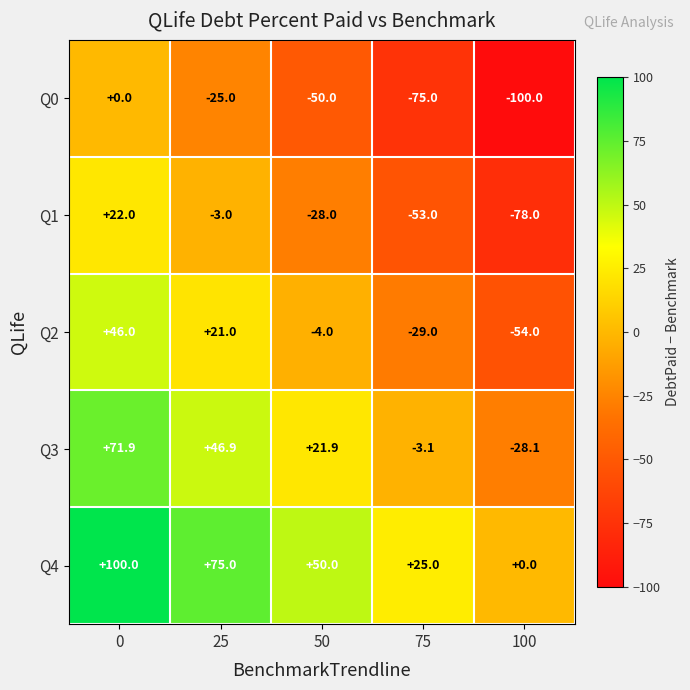

What is the spread (max minus min) of values at 0?

100.0